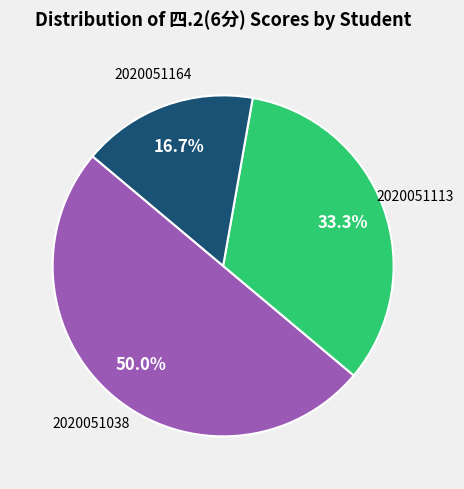

To the nearest percent, what is the difference between the largest and smallest slice percentages?

33%